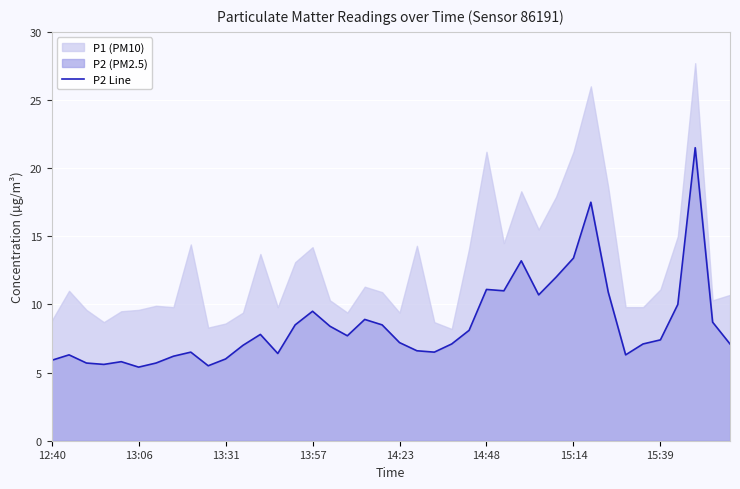

Approximately how many times larger is the value at 26 compared to 28?

1.0